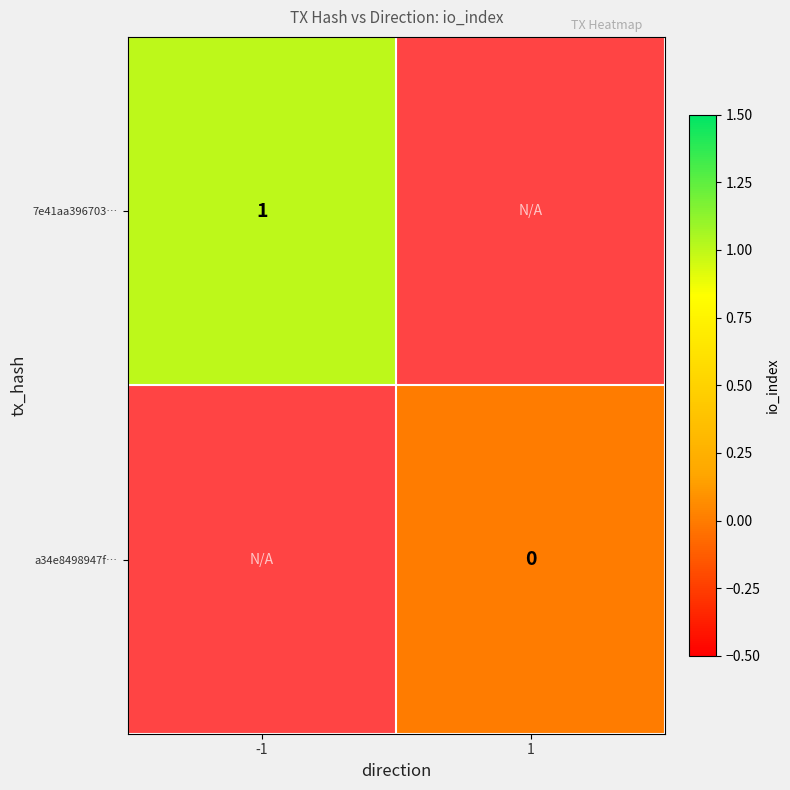

List the labels in order of a34e8498947f… value, smallest first.

-1, 1